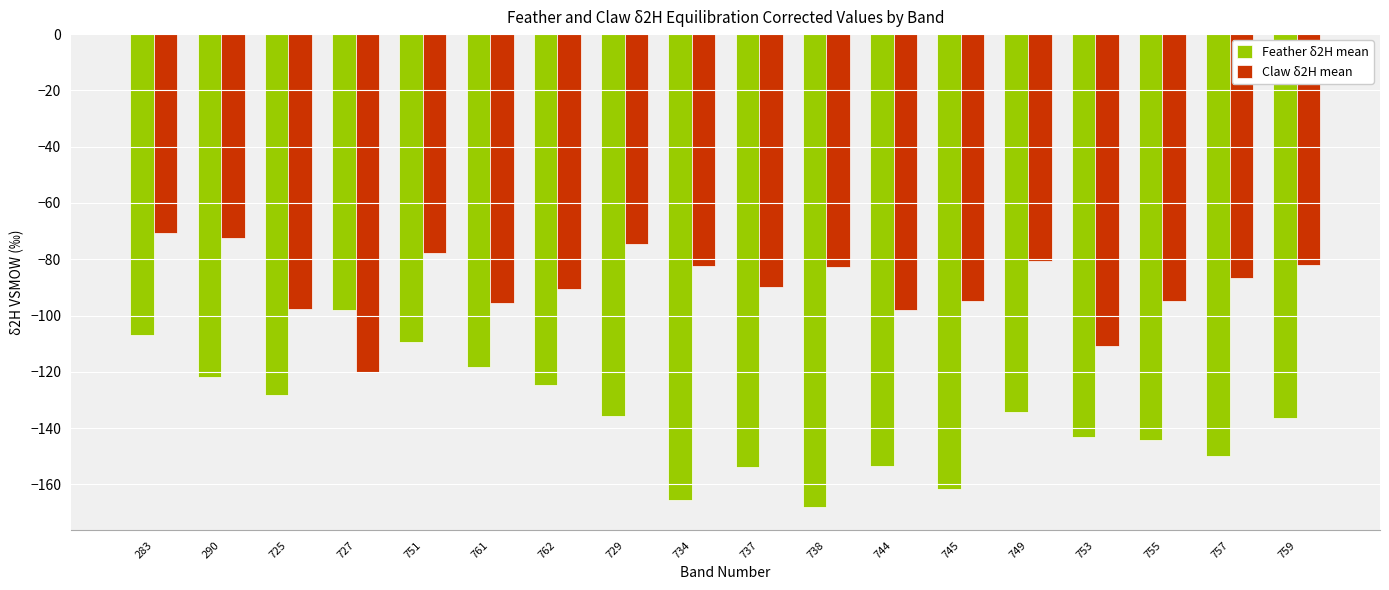

Which series has the largest total across all categories?

Claw δ2H mean